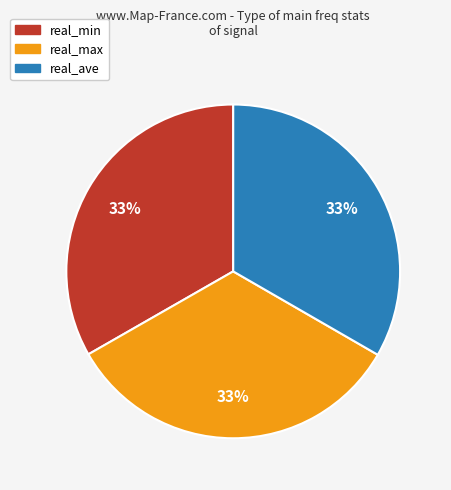

How many segments does this pie chart have?

3